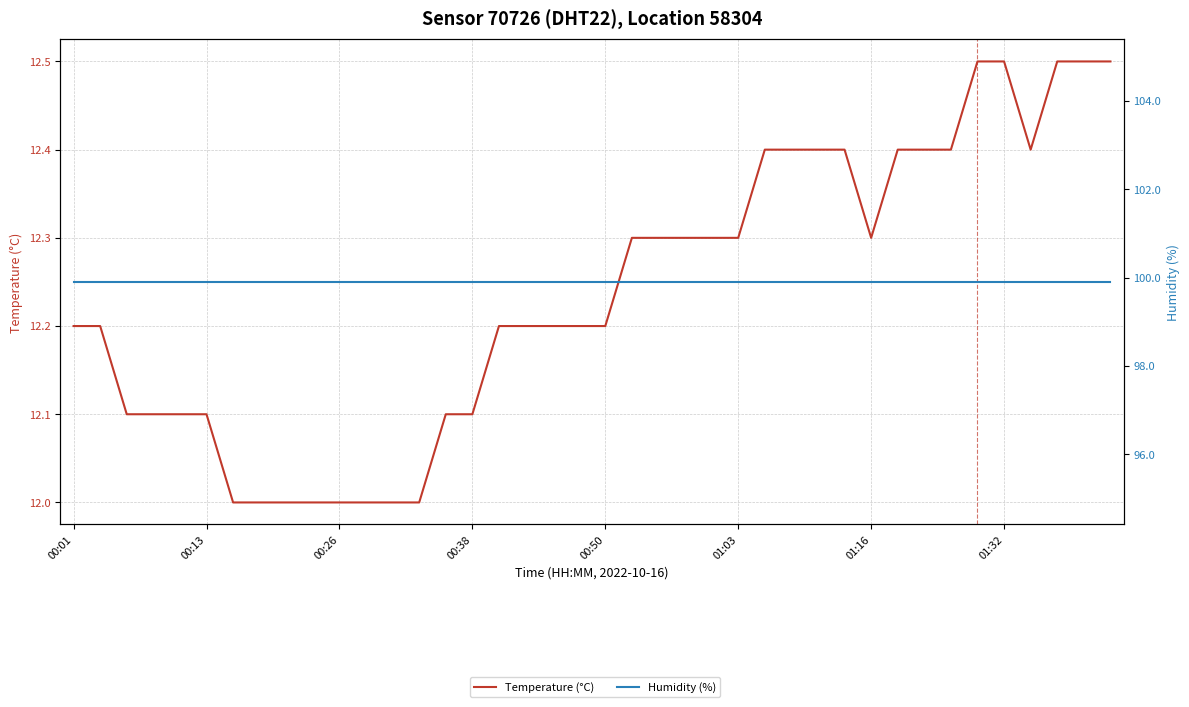

What is the spread (max minus min) of values at 13?

87.9